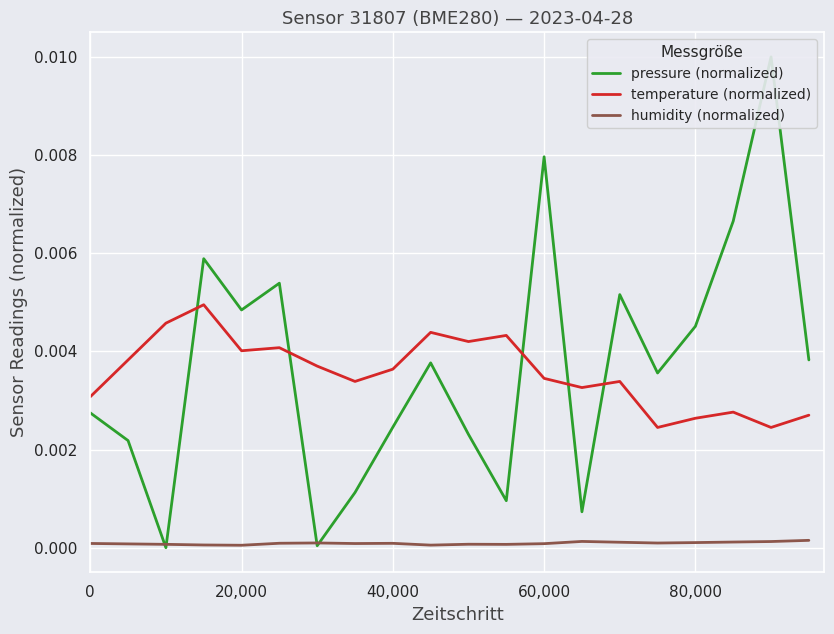

Is it true that humidity (normalized) equals 0.0 at 40,000?

True